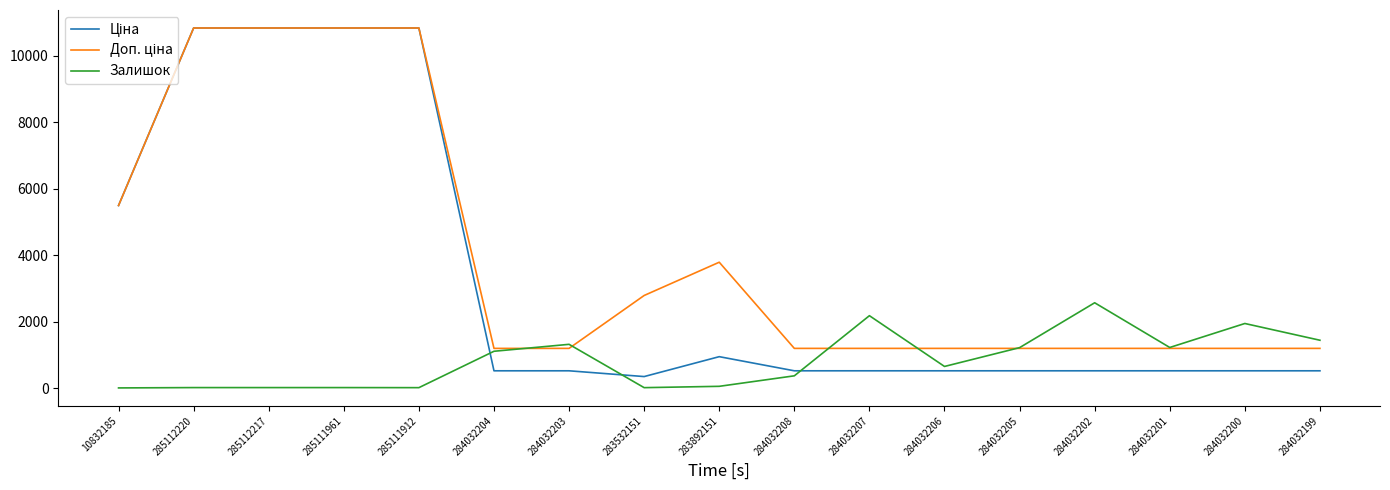

What is the maximum value shown in the chart?

10840.1